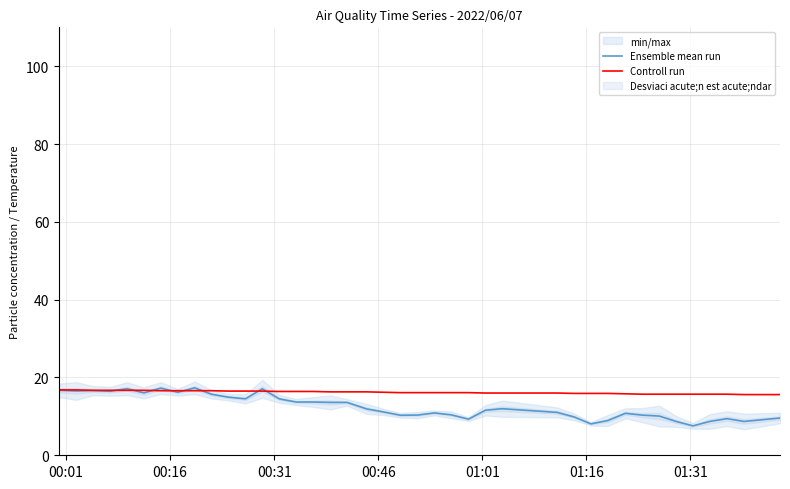

Which series has the largest total across all categories?

Controll run